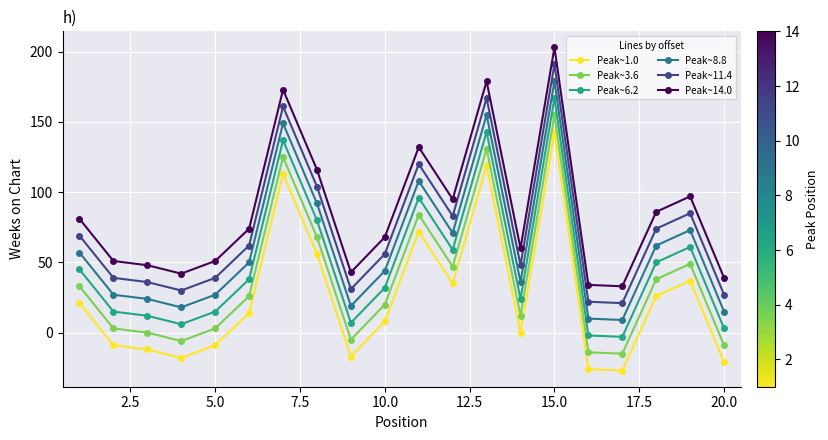

True or false: Peak~11.4 has more than 0 interior local peaks.

True